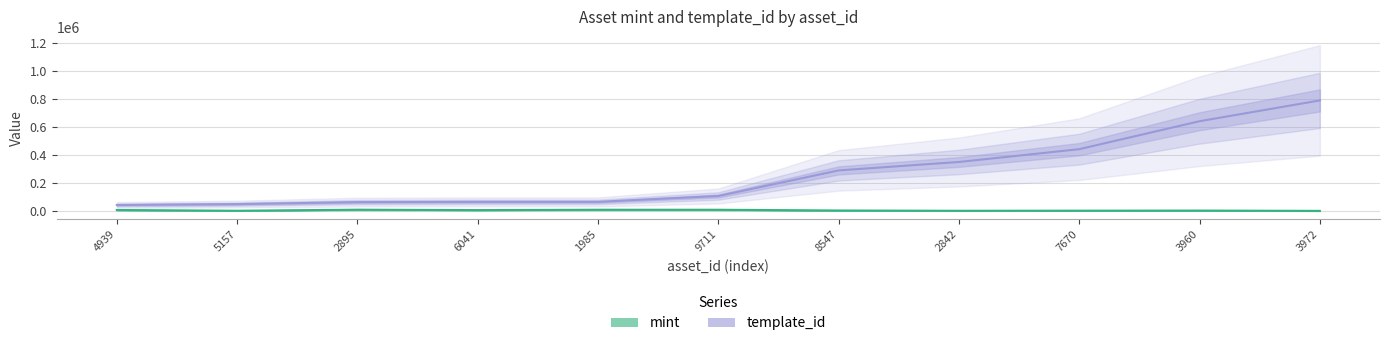

Is it true that template_id equals 64660 at 6041?

True